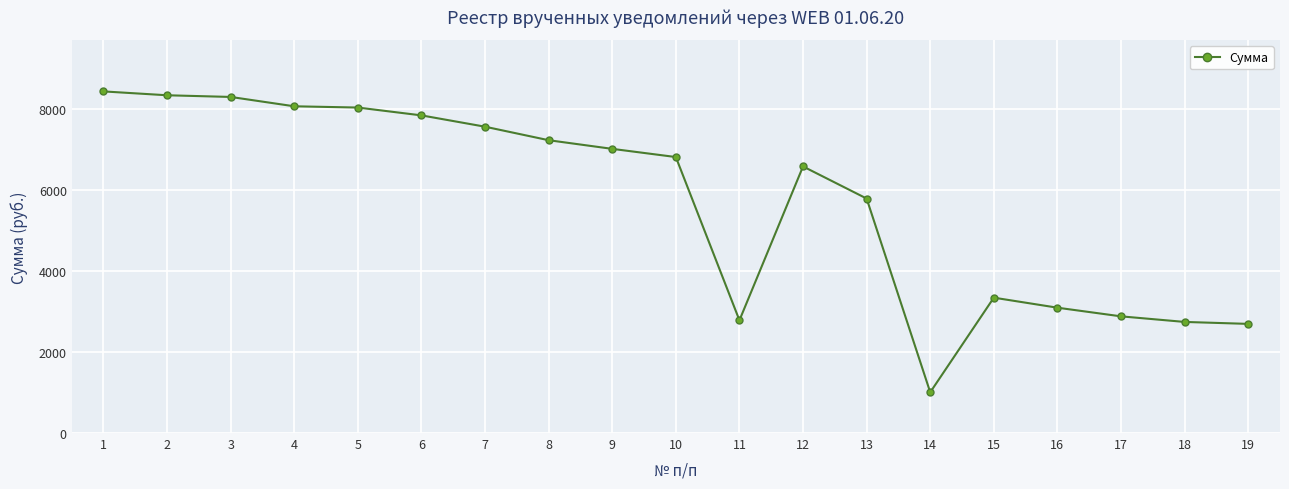

What is the sum of the values at 14 and 6?

8852.3